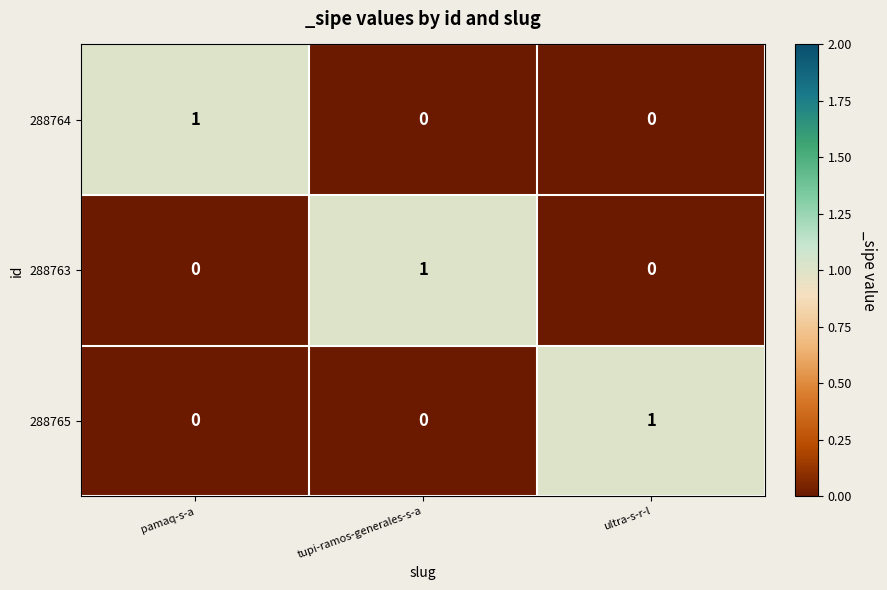

Reading left to right, transcribe all the data shown in this chart.

288764: pamaq-s-a=1	tupi-ramos-generales-s-a=0	ultra-s-r-l=0
288763: pamaq-s-a=0	tupi-ramos-generales-s-a=1	ultra-s-r-l=0
288765: pamaq-s-a=0	tupi-ramos-generales-s-a=0	ultra-s-r-l=1